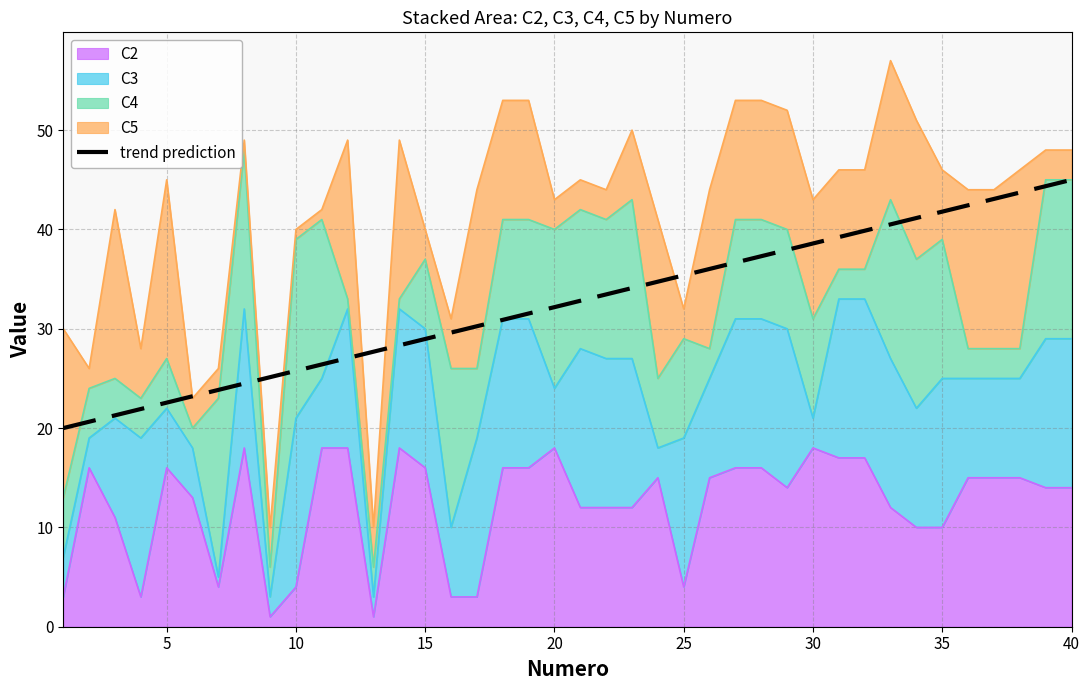

How many lines are shown in the chart?

1